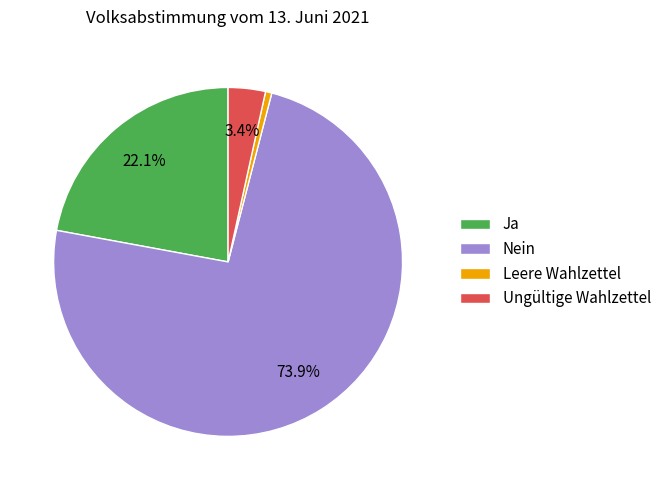

How many segments does this pie chart have?

4